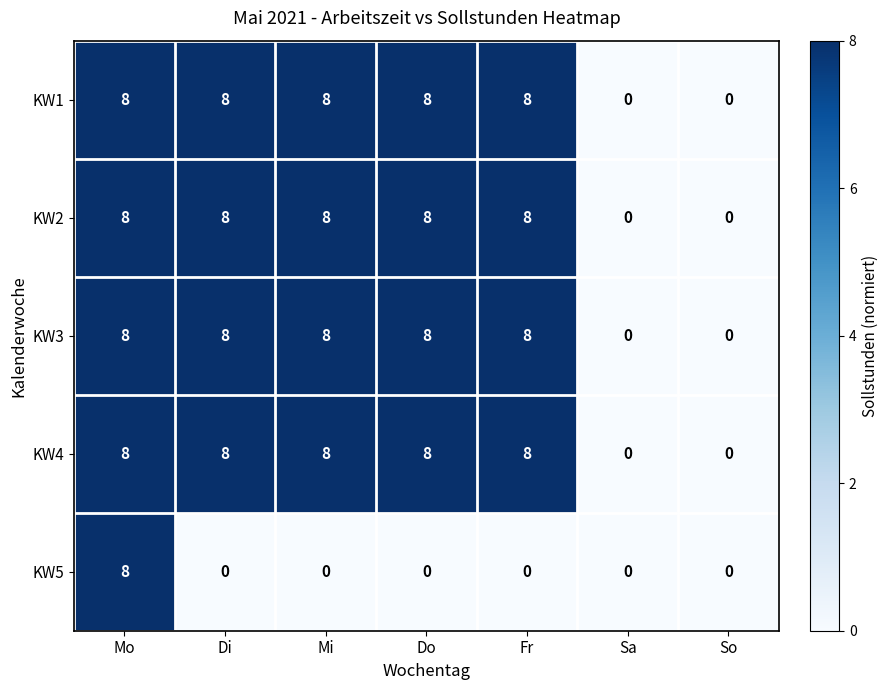

What is the maximum value shown in the chart?

8